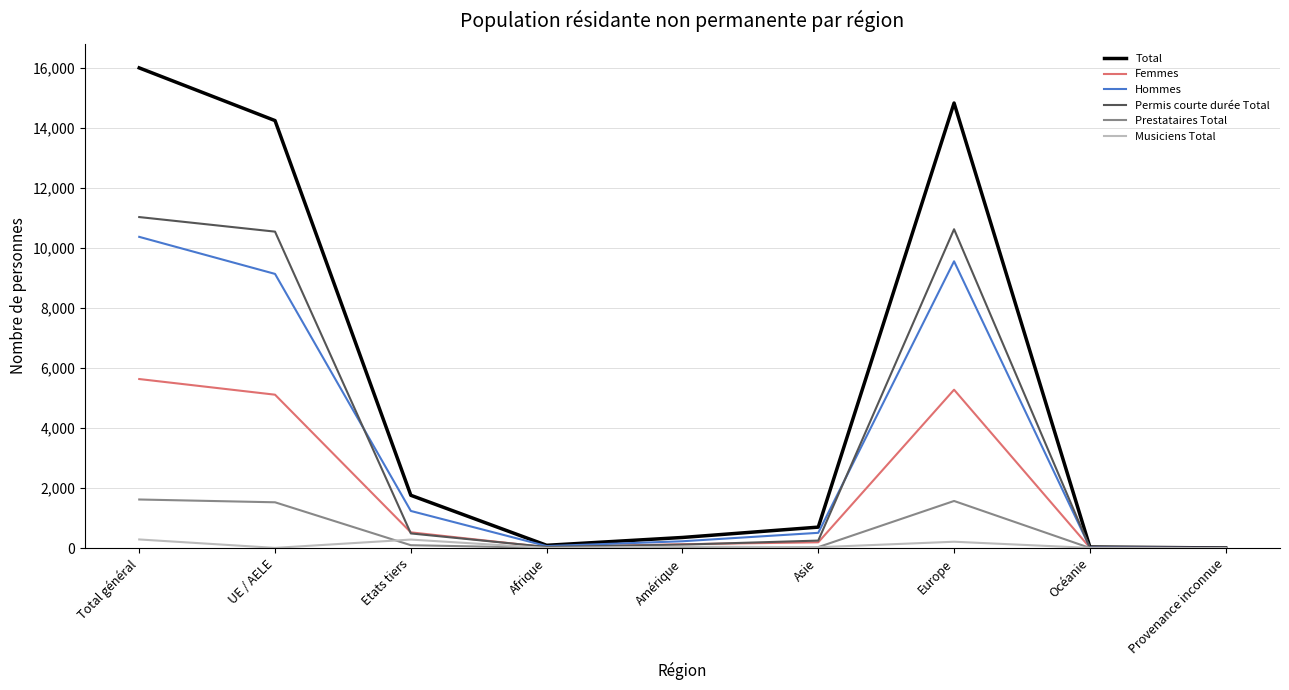

What is the greatest value displayed?

16006